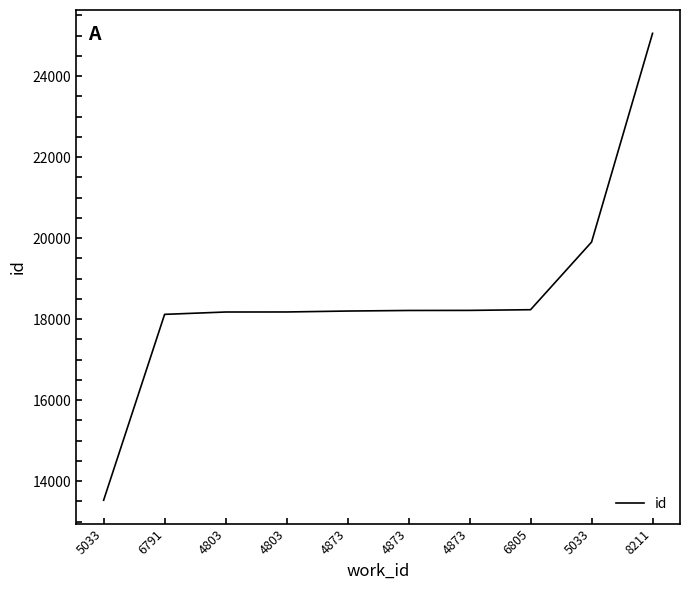

True or false: the data shows 18200 at 4873.

True